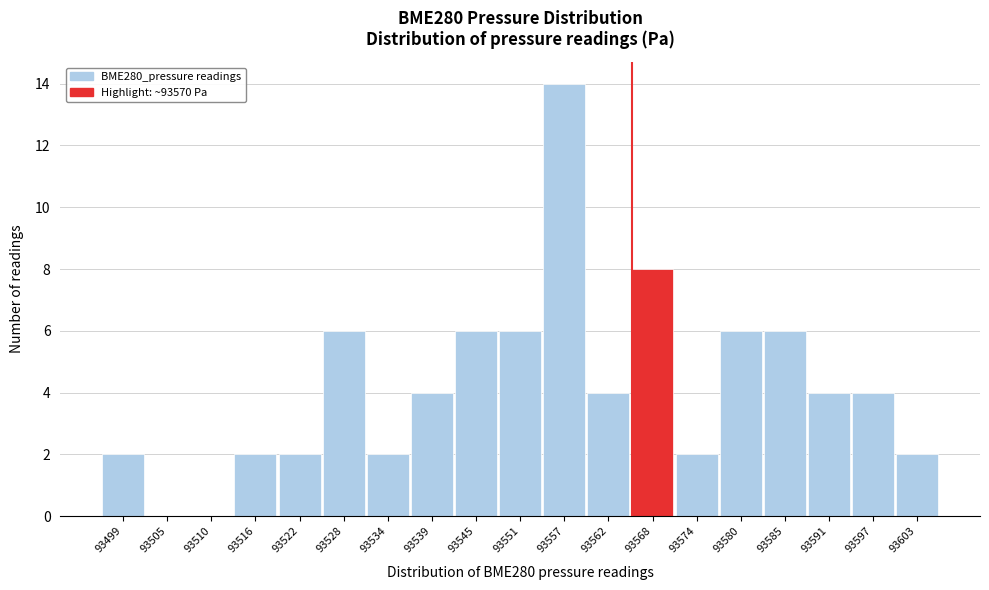

Reading left to right, extract all data points from this chart.

93499=2	93505=0	93510=0	93516=2	93522=2	93528=6	93534=2	93539=4	93545=6	93551=6	93557=14	93562=4	93568=8	93574=2	93580=6	93585=6	93591=4	93597=4	93603=2